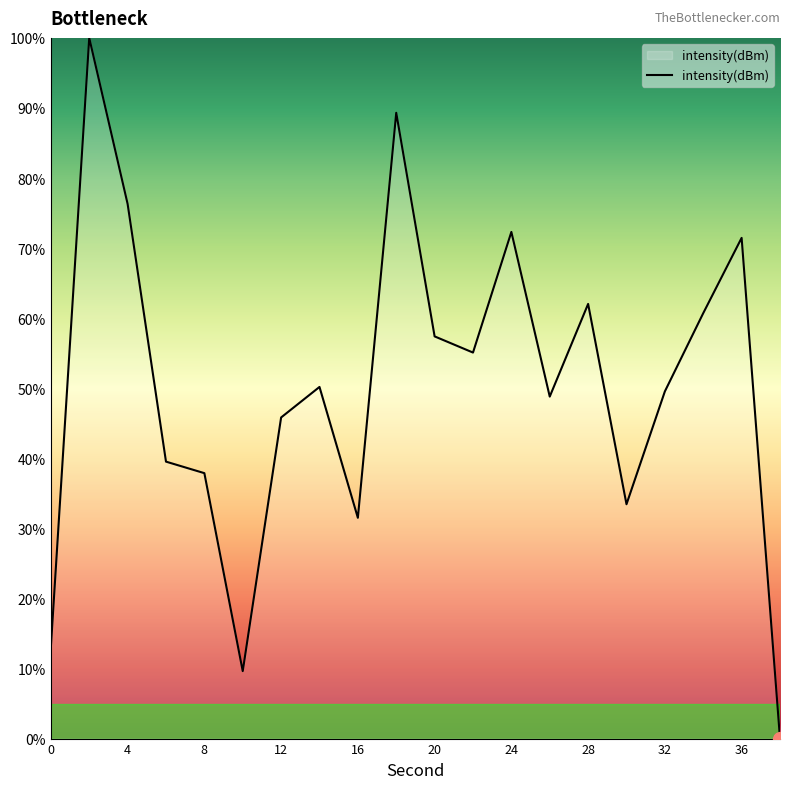

What is the difference between the maximum and minimum values?

100.0